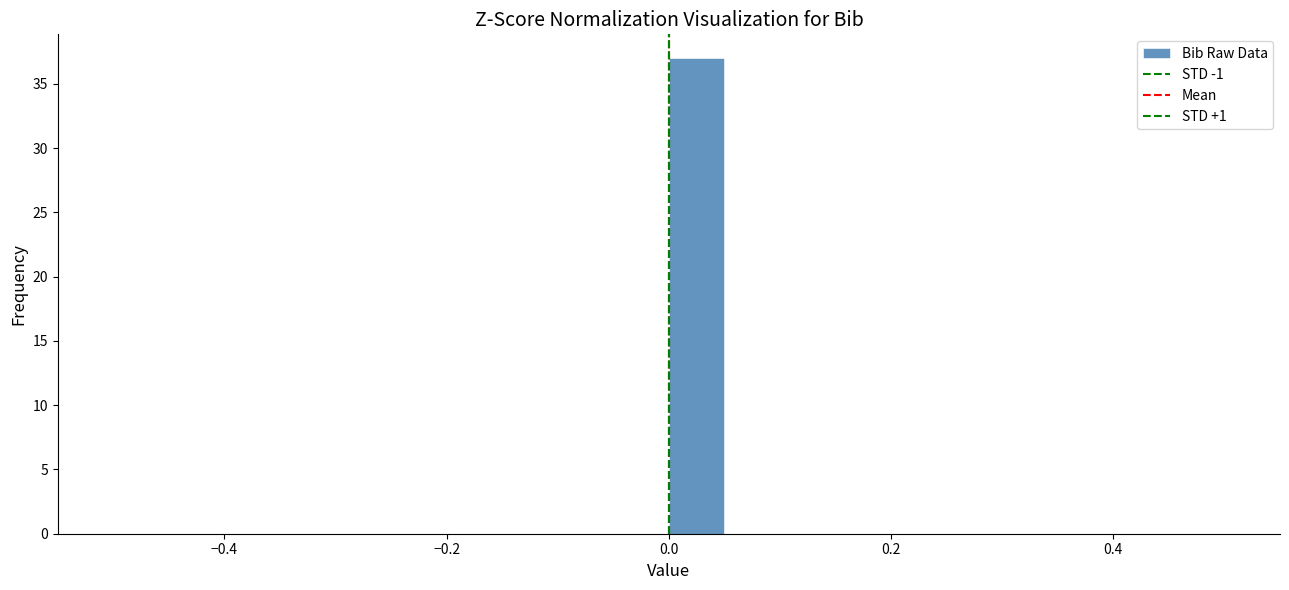

Around what value on the x-axis is the tallest bar? Give the approximate position of its centre, as read against the axis.

0.02